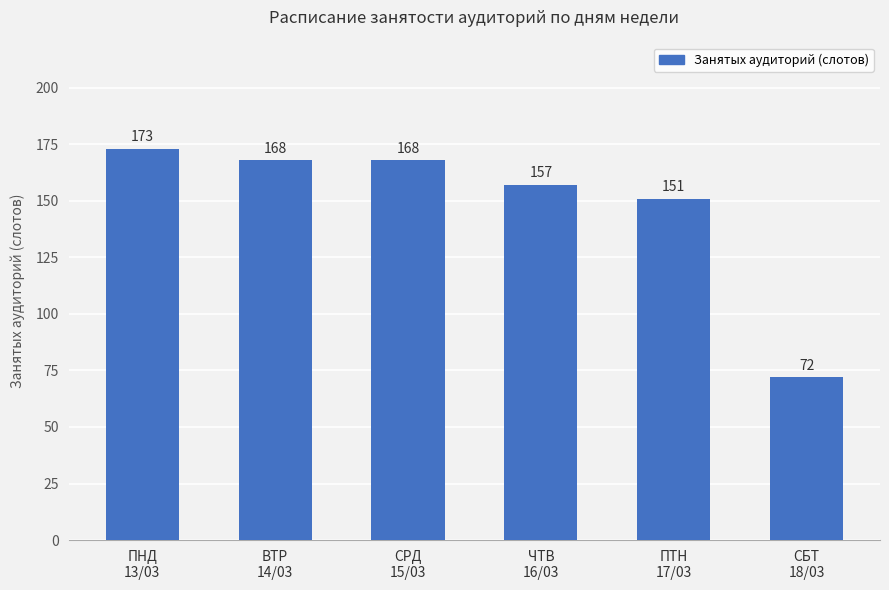

Reading right to left, extract all data points from this chart.

72	151	157	168	168	173